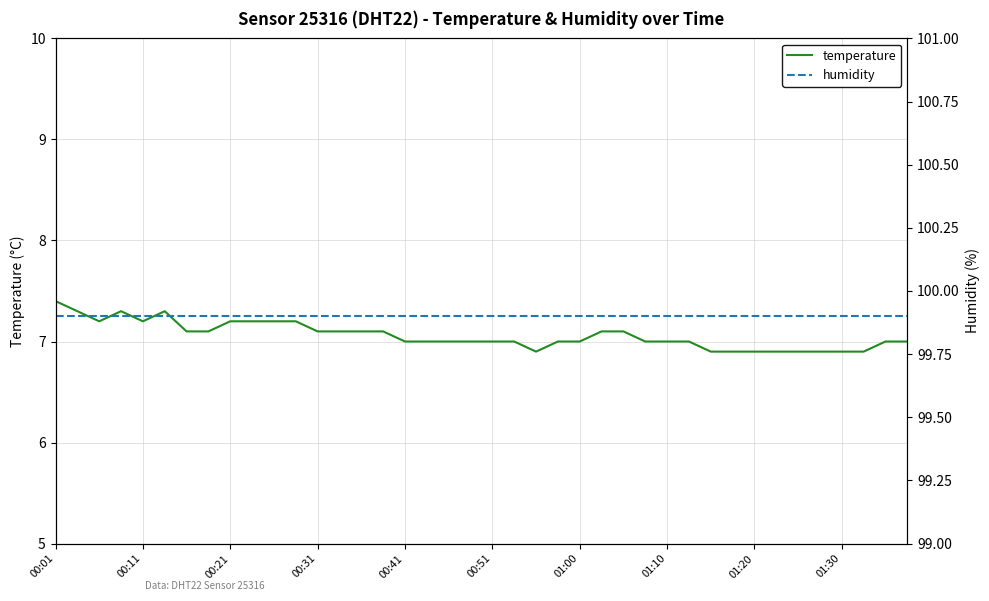

What is the minimum value for temperature?

6.9